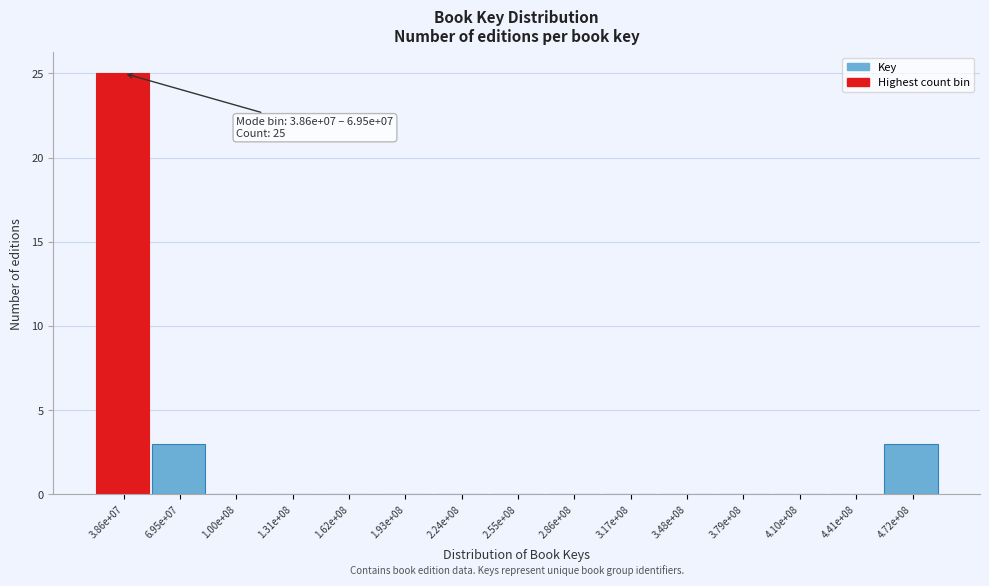

Reading right to left, transcribe all the data shown in this chart.

4.72e+08=3	4.41e+08=0	4.10e+08=0	3.79e+08=0	3.48e+08=0	3.17e+08=0	2.86e+08=0	2.55e+08=0	2.24e+08=0	1.93e+08=0	1.62e+08=0	1.31e+08=0	1.00e+08=0	6.95e+07=3	3.86e+07=25